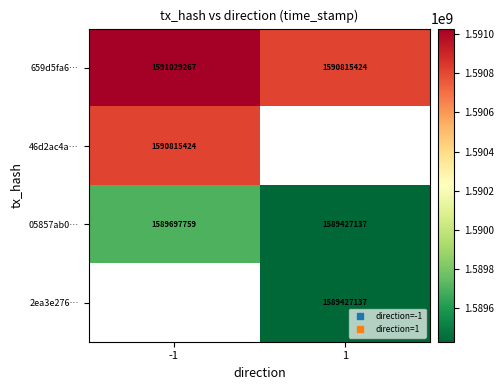

What is the lowest value of the 46d2ac4a… series?

1590815424.0